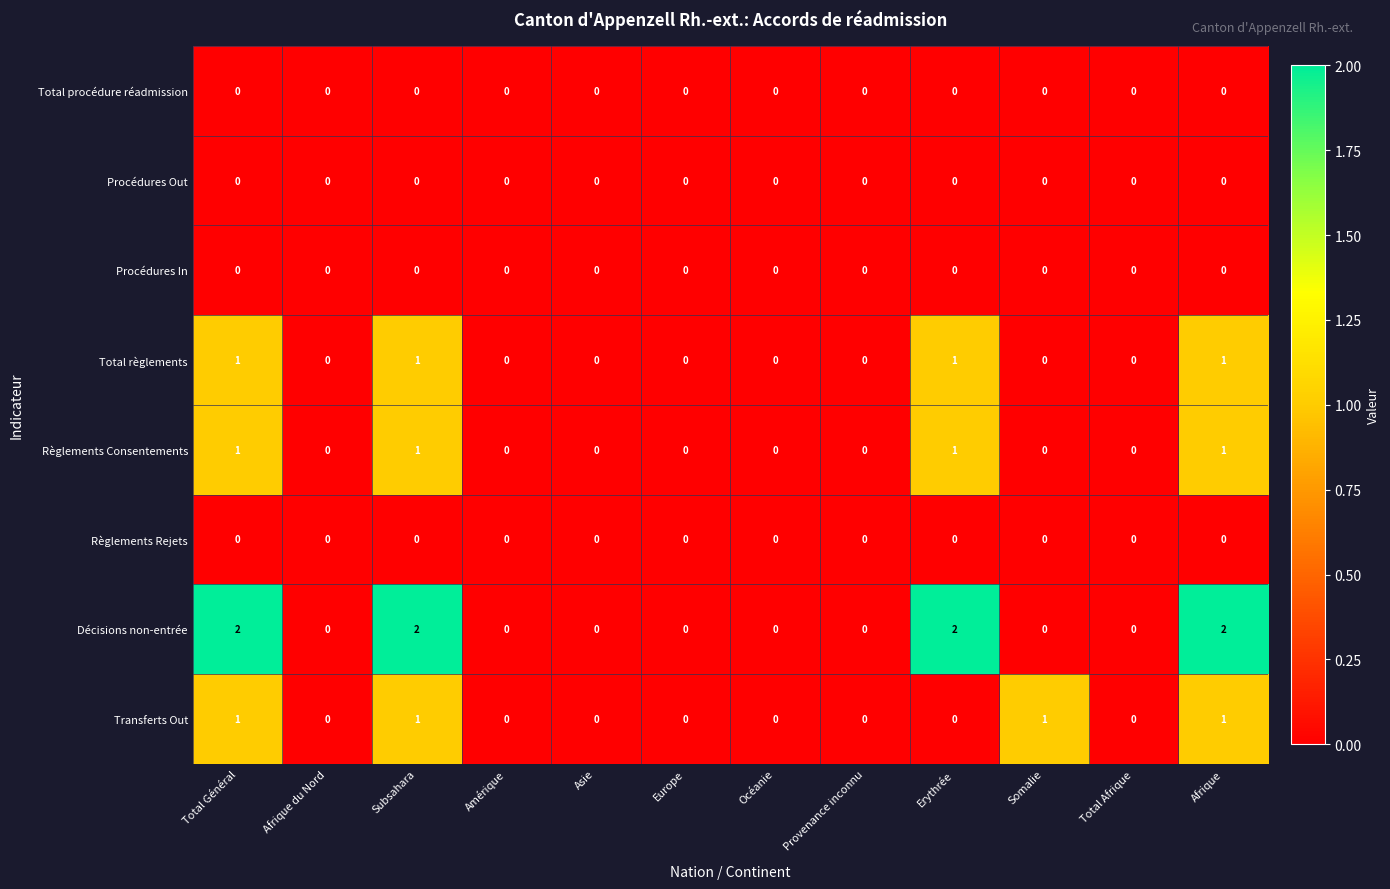

The value of Transferts Out at Afrique is 1. True or false?

True